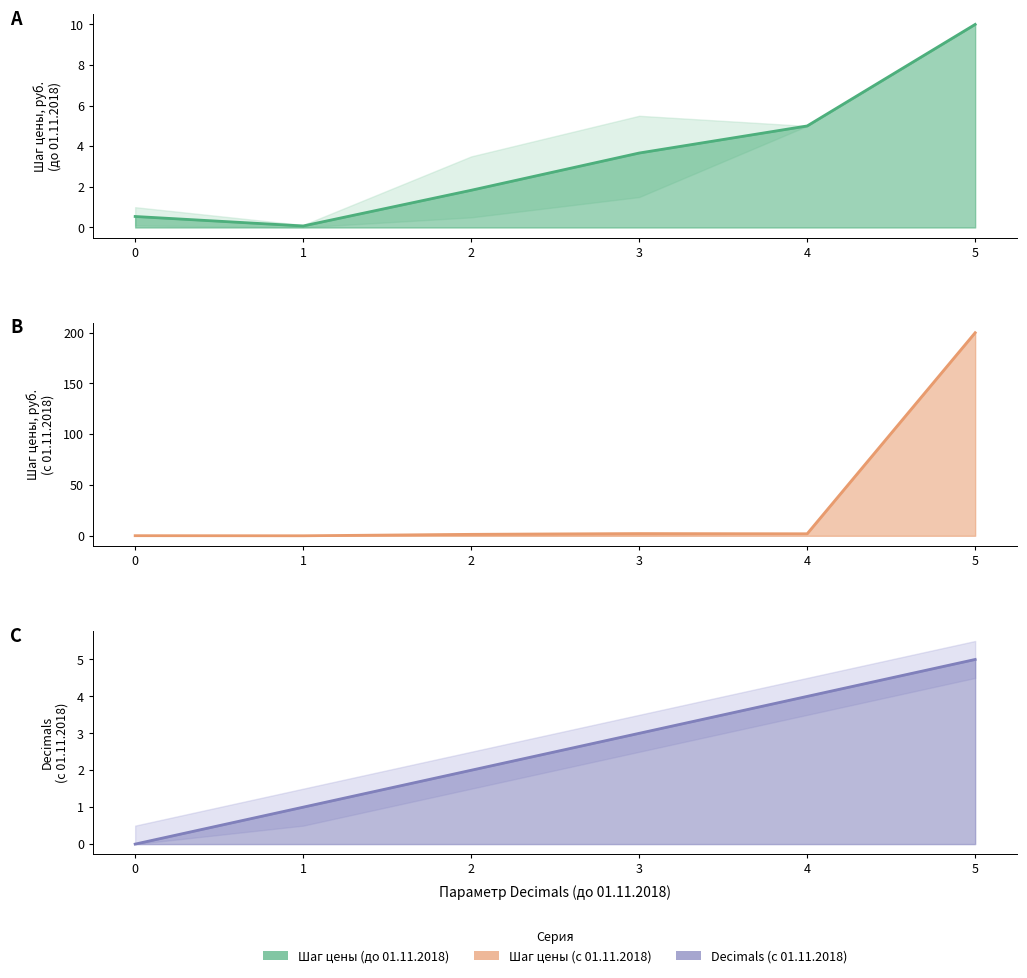

What is the average value of the Шаг цены (с 01.11.2018) - mean series?

34.3